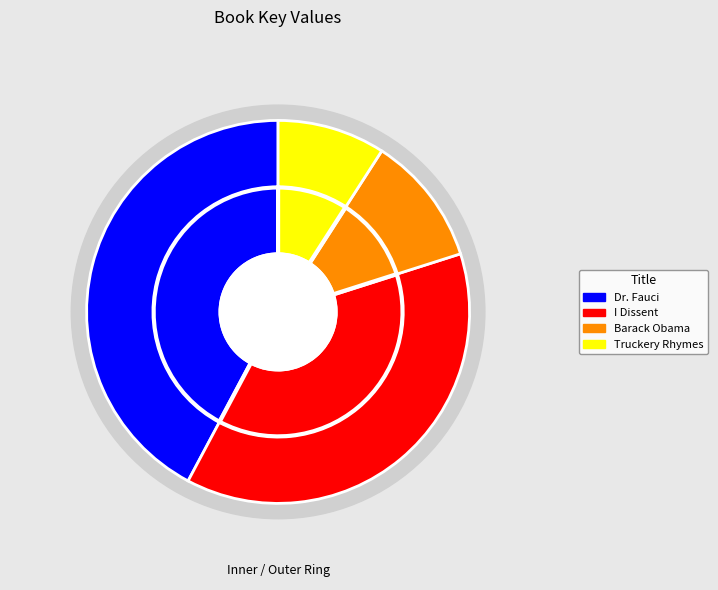

What is the change in value from I Dissent to Barack Obama?

-116008798